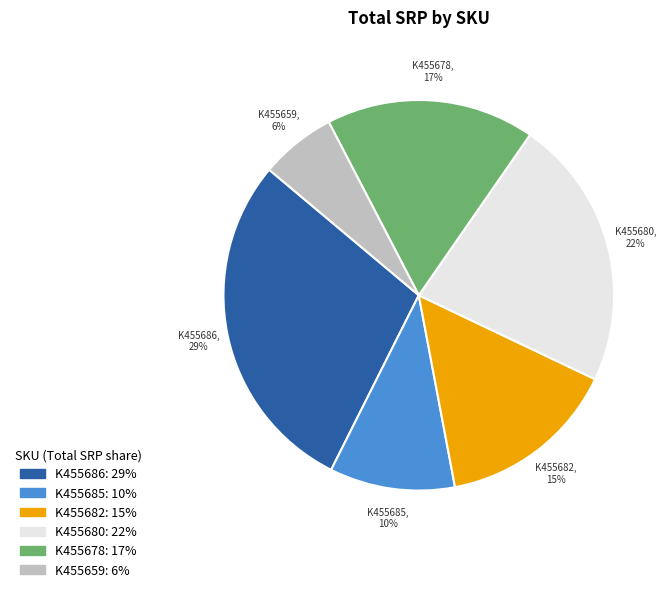

What is the ratio of the value at K455682 to the value at K455686?

0.5